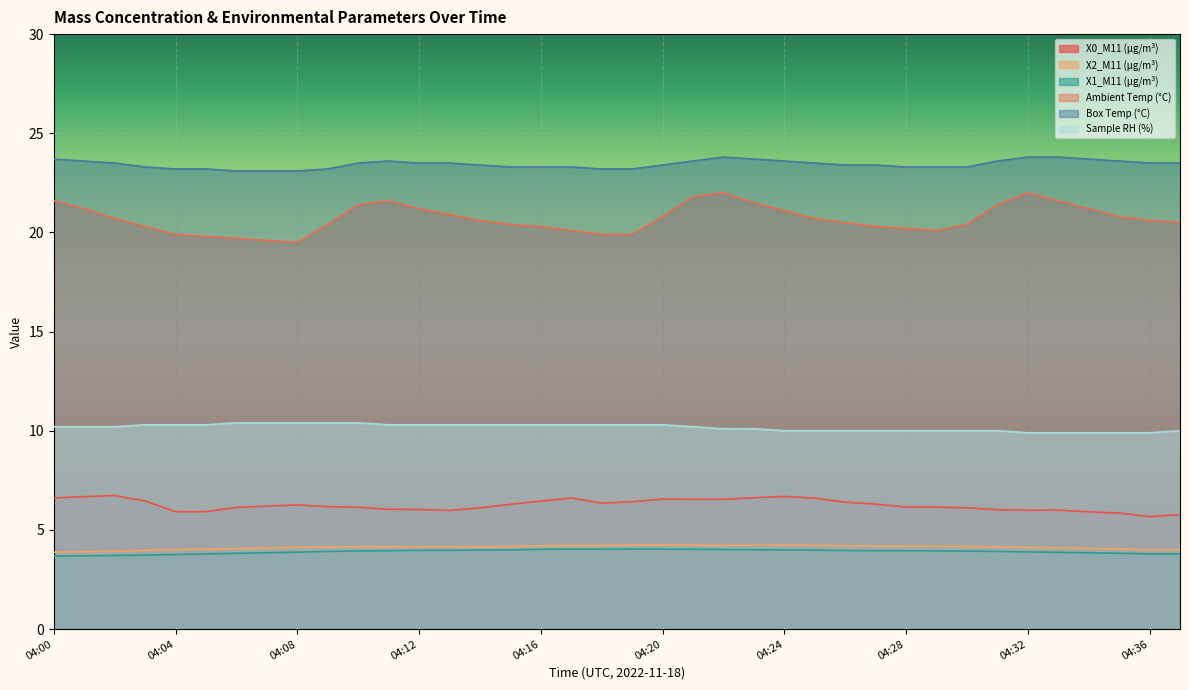

True or false: Box Temp (°C) and X1_M11 (μg/m³) cross at least once.

False